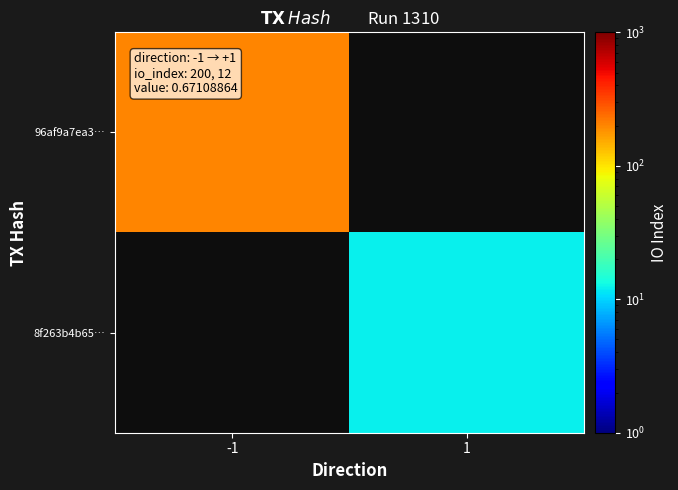

At which label does 8f263b4b65… reach its peak?

-1